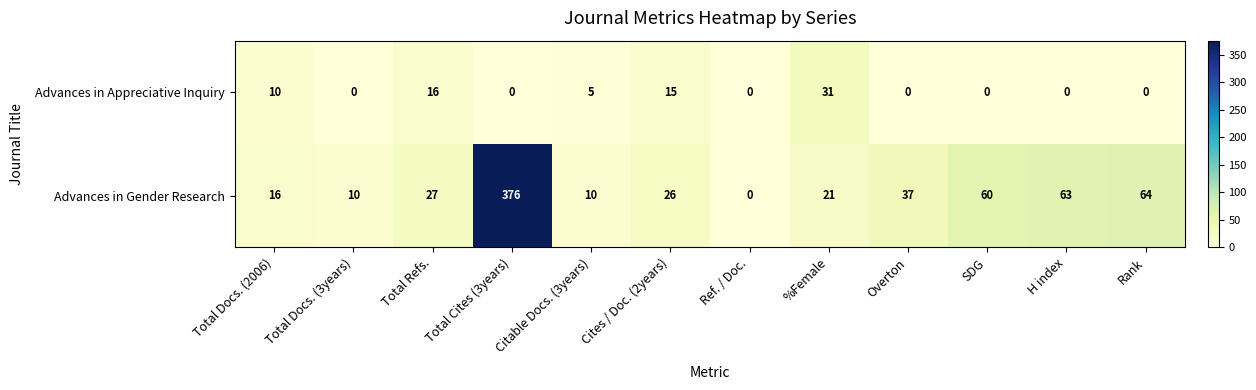

What is the average value of the Advances in Appreciative Inquiry series?

6